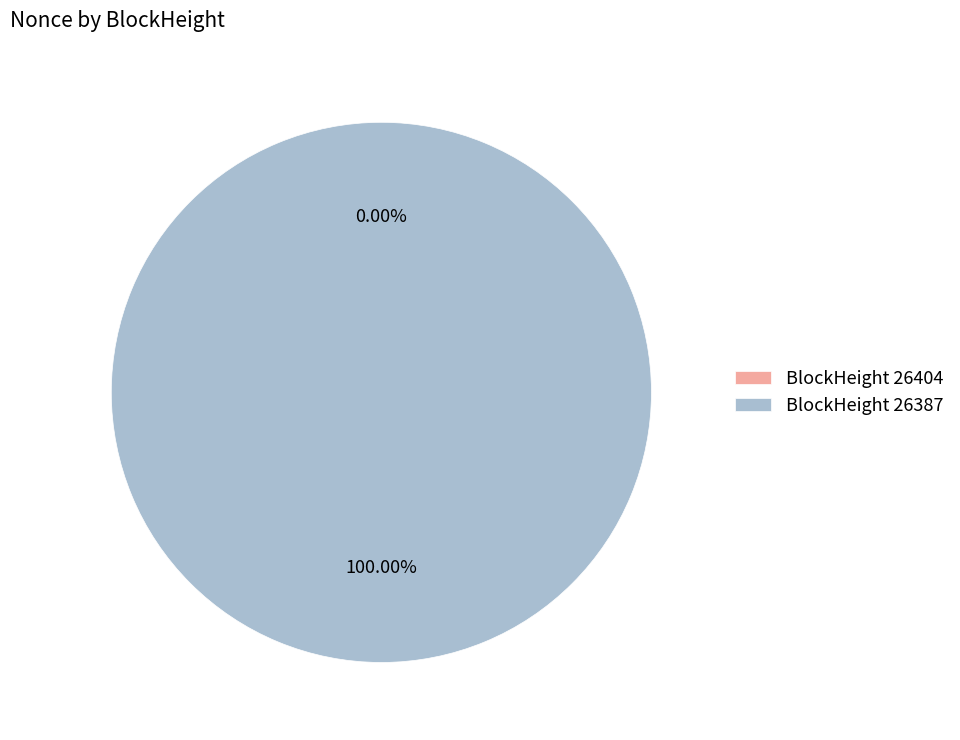

Is it true that 26387 is 86% of the pie?

False